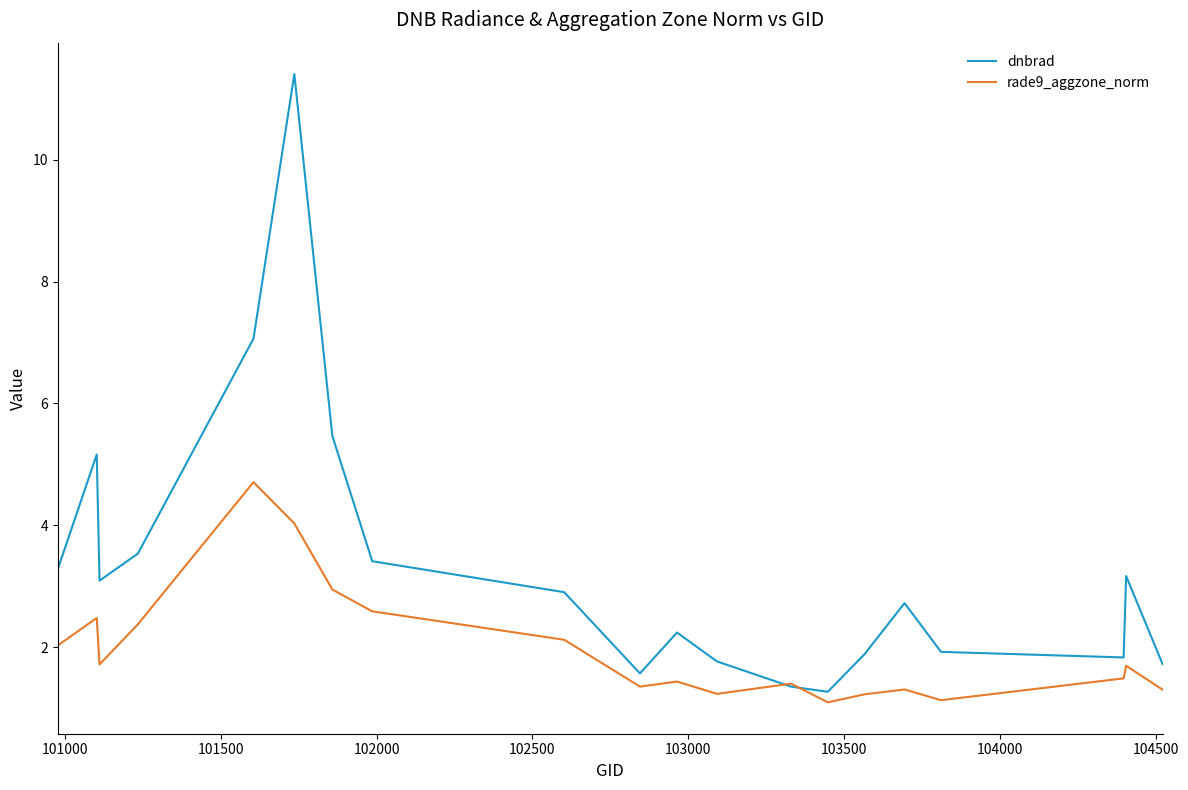

List the series in order of their overall mean, lowest first.

rade9_aggzone_norm, dnbrad